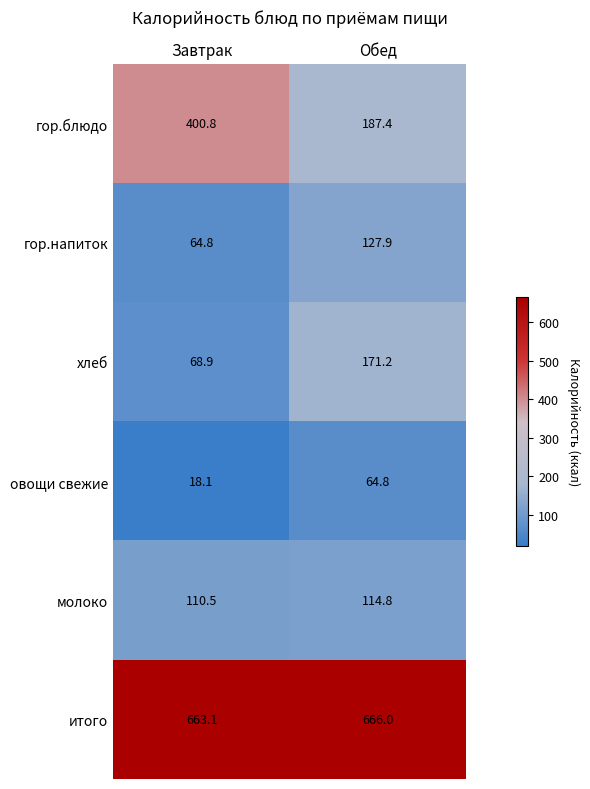

What is the total value across all series at Обед?

1332.1